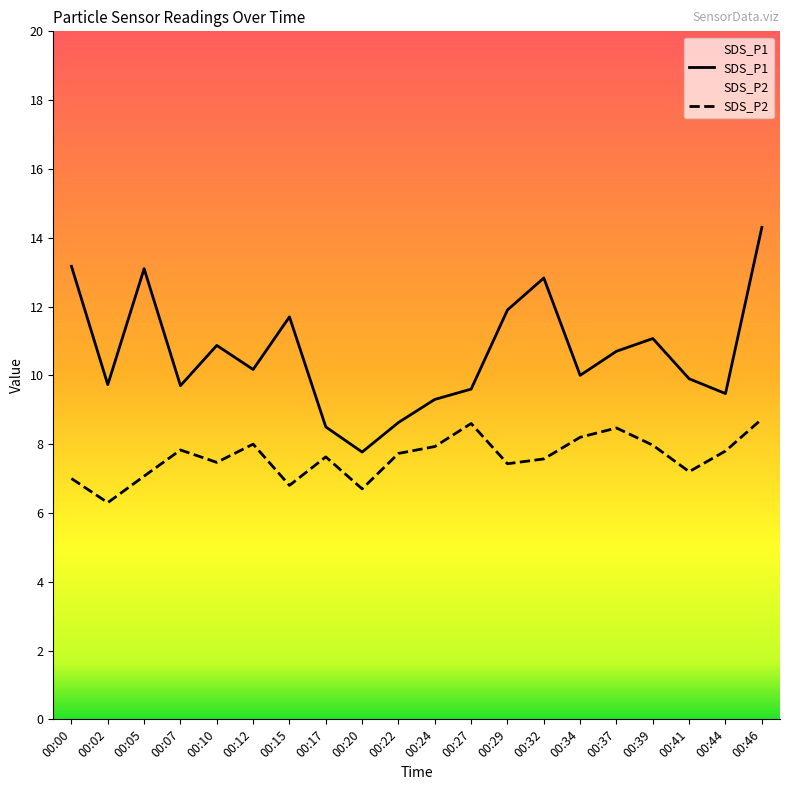

Which has a higher value, 00:17 or 00:00?

00:00